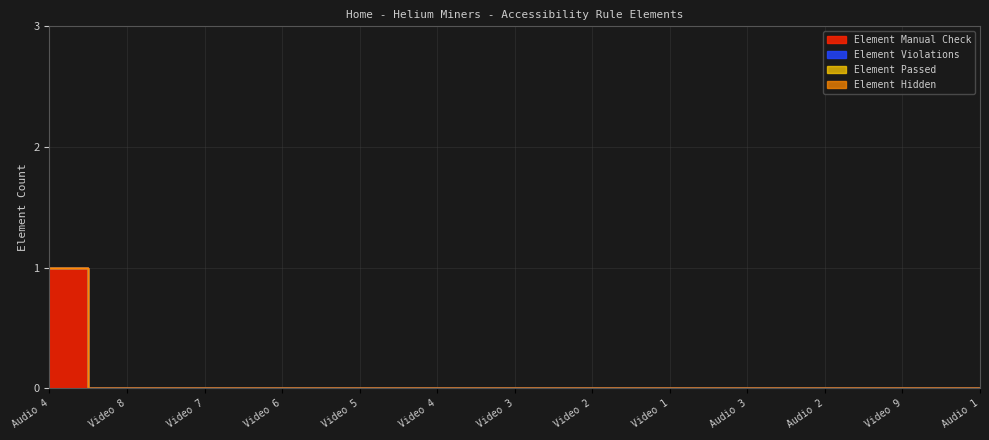

Between Video 7 and Video 3, which is larger?

Video 7